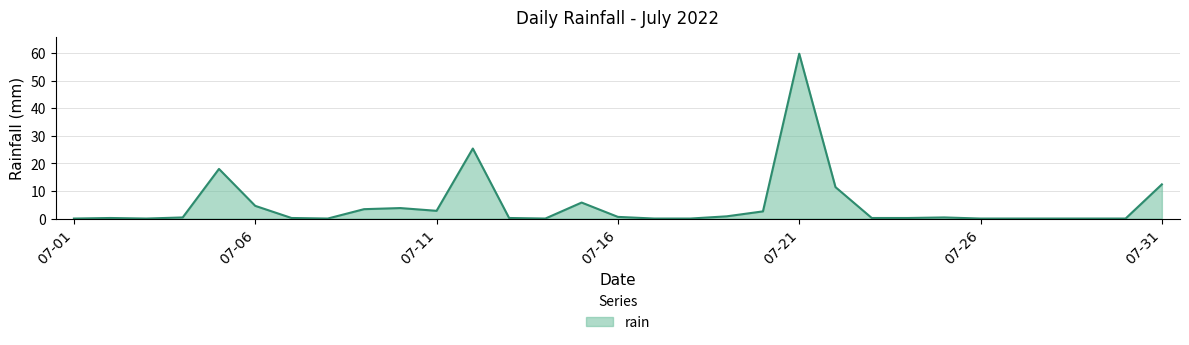

What is the maximum value shown in the chart?

59.8